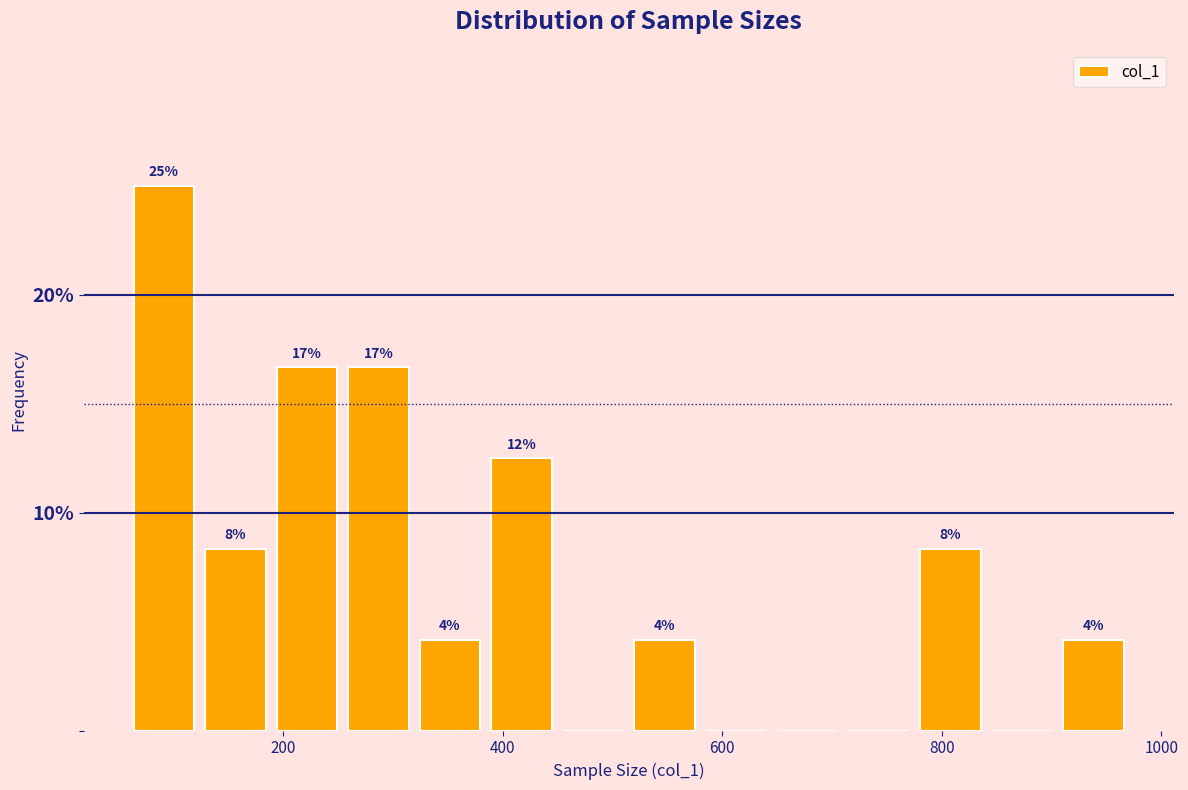

Around what value on the x-axis is the tallest bar? Give the approximate position of its centre, as read against the axis.

100